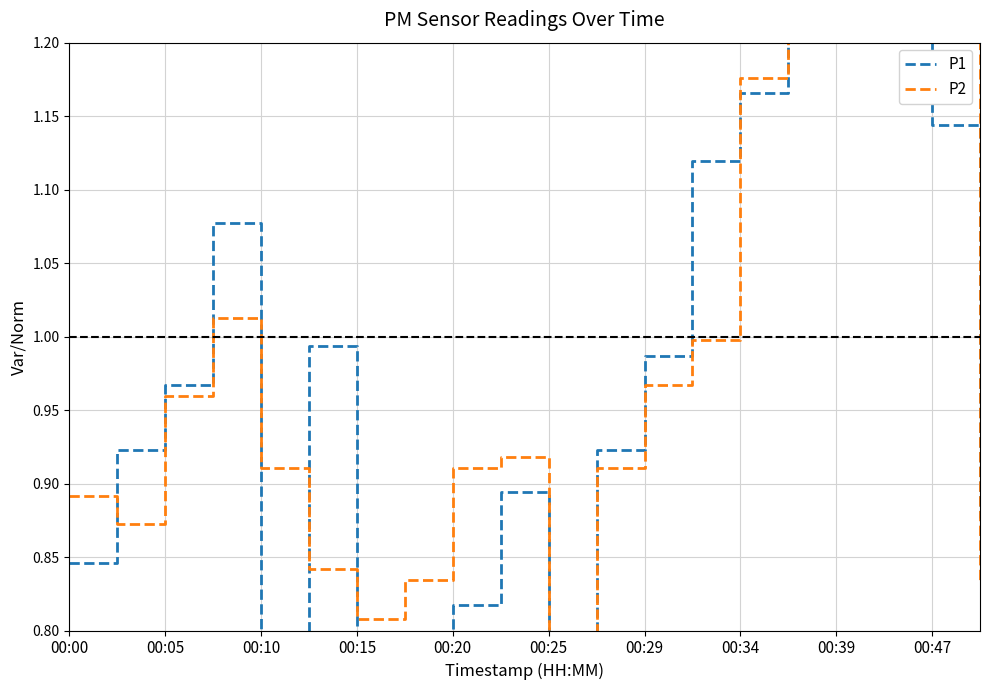

Reading left to right, extract all data points from this chart.

P1: 0.8	0.9	1.0	1.1	0.8	1.0	0.8	0.8	0.8	0.9	0.7	0.9	1.0	1.1	1.2	1.2	1.3	1.7	1.1	0.9
P2: 0.9	0.9	1.0	1.0	0.9	0.8	0.8	0.8	0.9	0.9	0.8	0.9	1.0	1.0	1.2	1.3	1.3	1.6	1.2	0.8